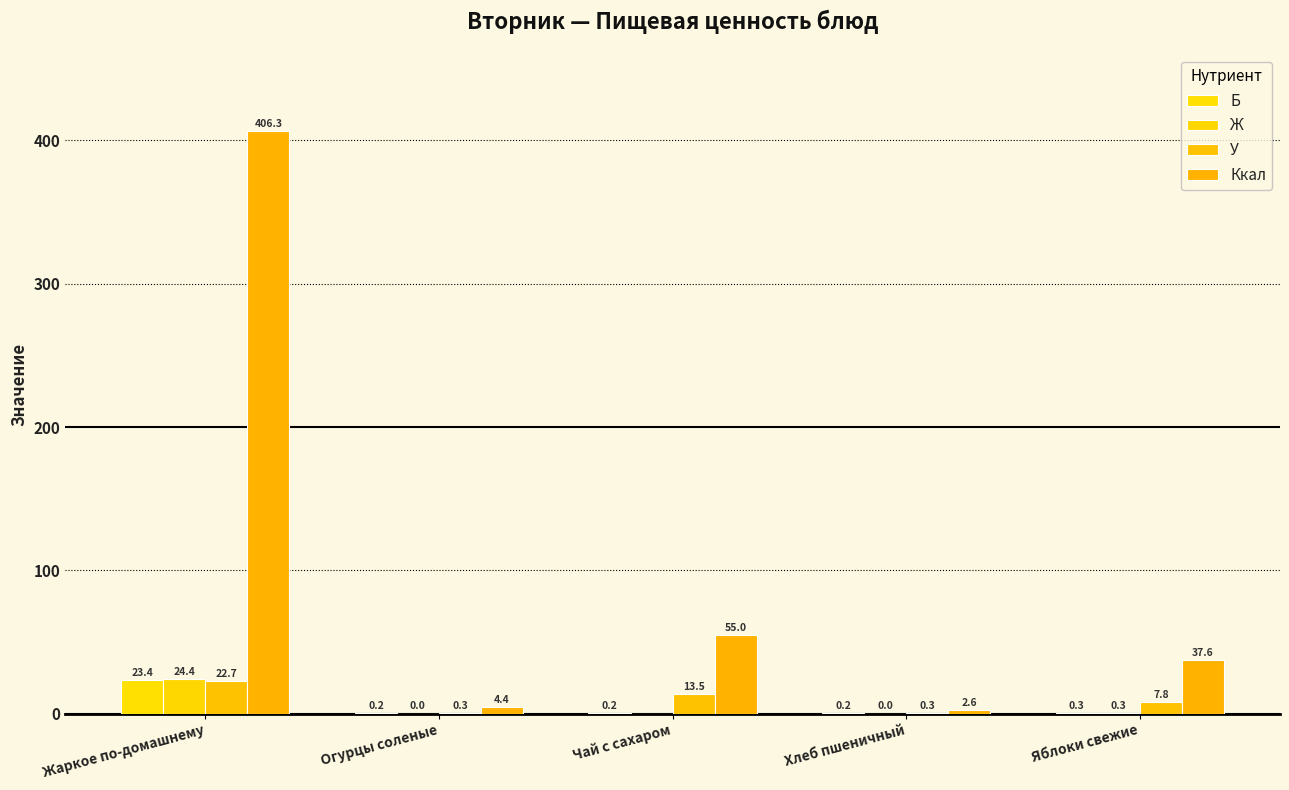

How many groups of bars are there?

5